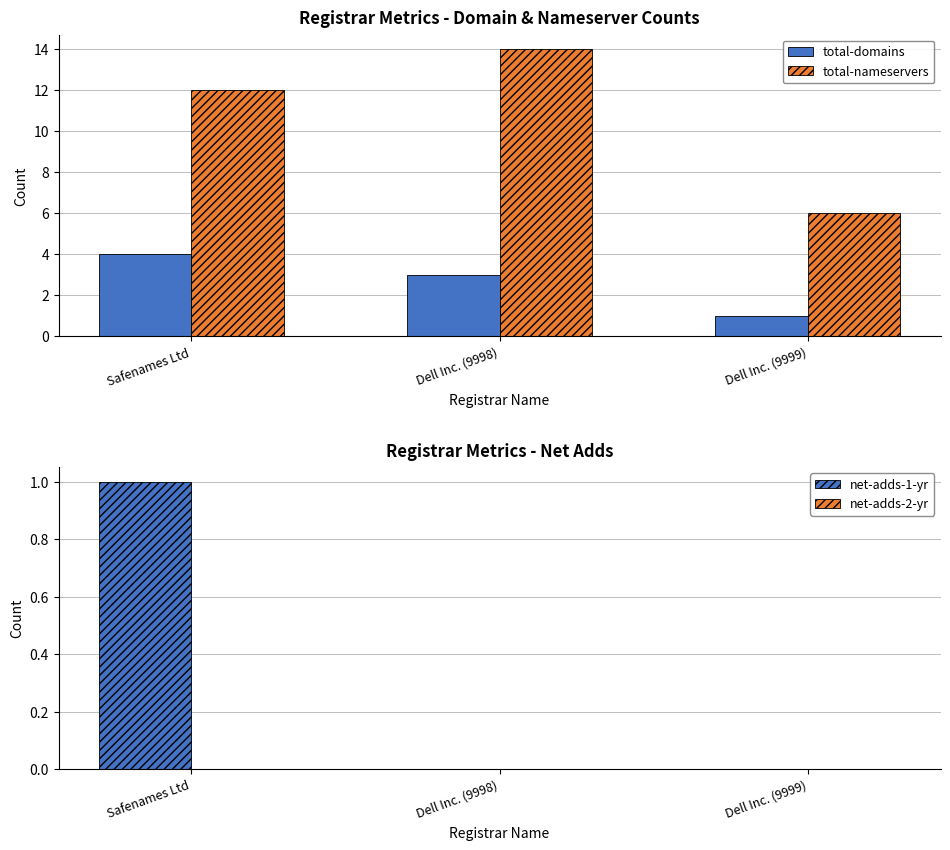

Rank the categories by total-nameservers value from highest to lowest.

Dell Inc. (9998), Safenames Ltd, Dell Inc. (9999)